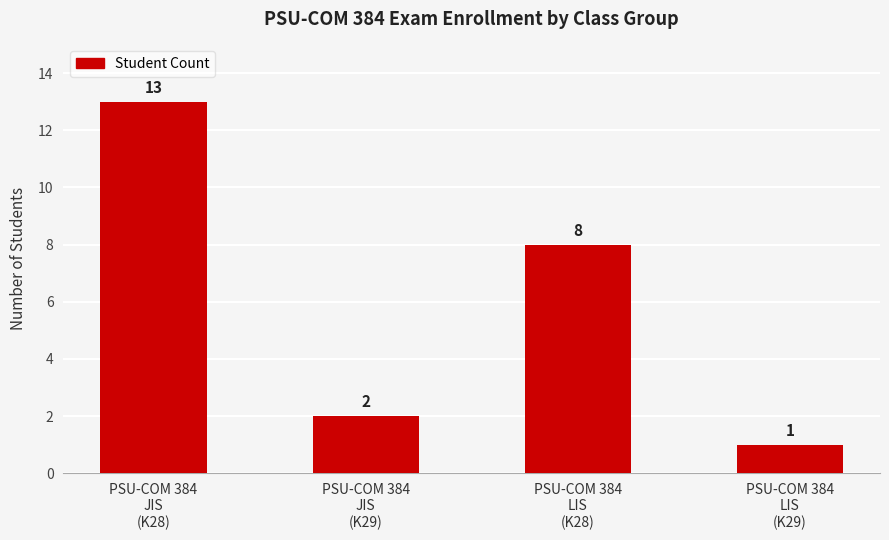

Reading left to right, list all the values displayed in this chart.

PSU-COM 384
JIS
(K28)=13	PSU-COM 384
JIS
(K29)=2	PSU-COM 384
LIS
(K28)=8	PSU-COM 384
LIS
(K29)=1